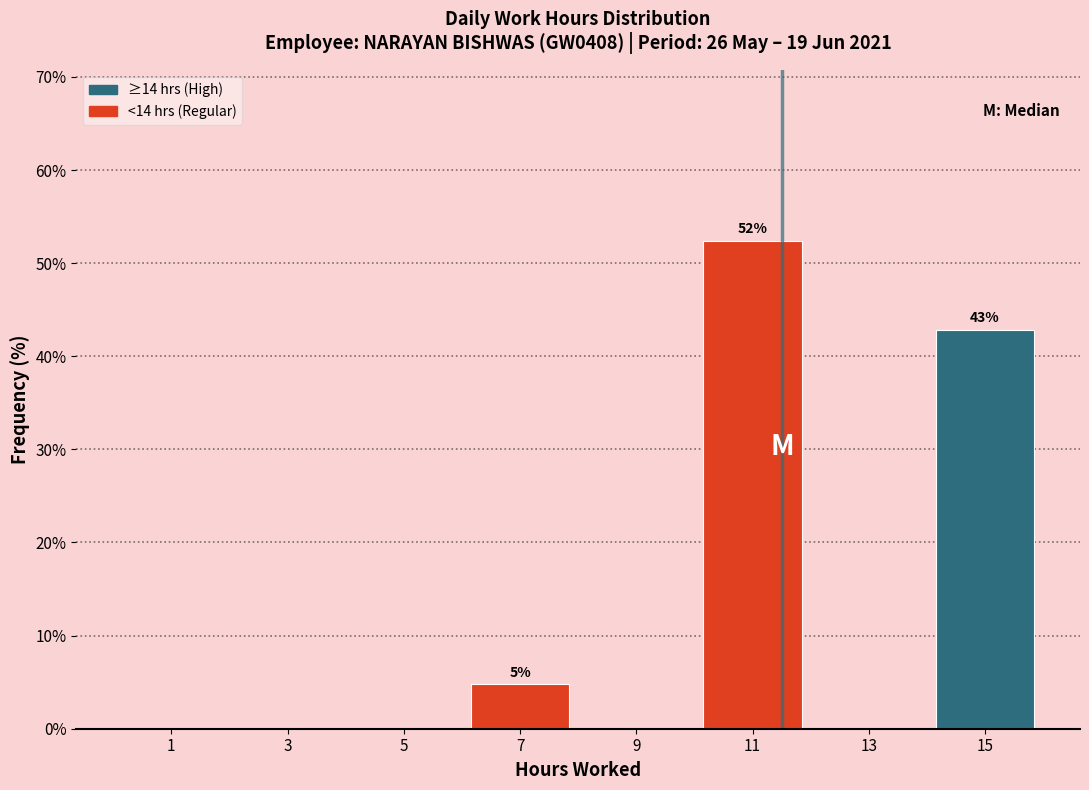

Over which range of the x-axis is the bar tallest?

10 to 12